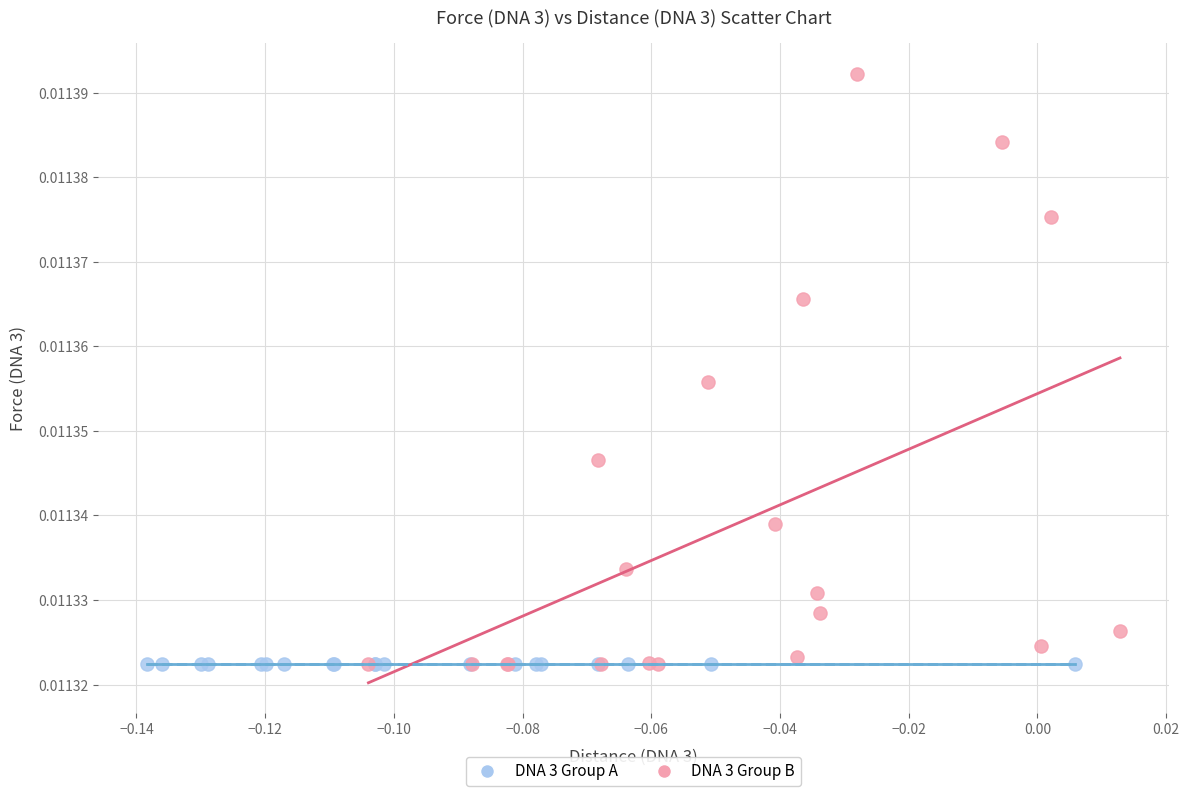

What are all the series names shown in the legend?

DNA 3 Group A, DNA 3 Group B